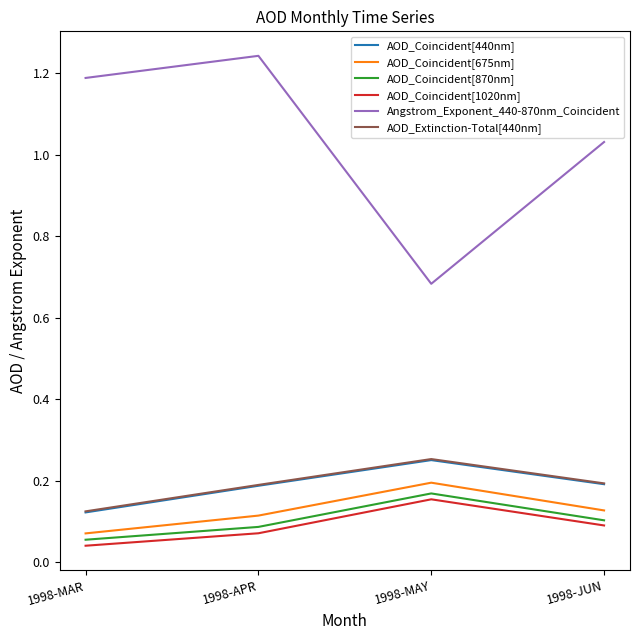

What are all the series names shown in the legend?

AOD_Coincident[440nm], AOD_Coincident[675nm], AOD_Coincident[870nm], AOD_Coincident[1020nm], Angstrom_Exponent_440-870nm_Coincident, AOD_Extinction-Total[440nm]